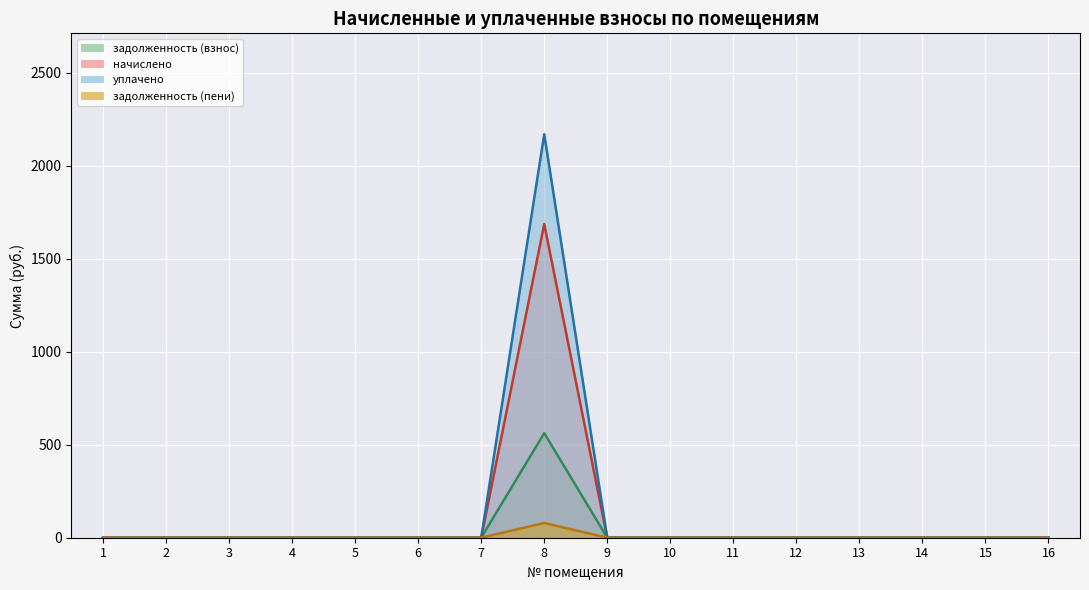

Which category has the highest value in the уплачено series?

8